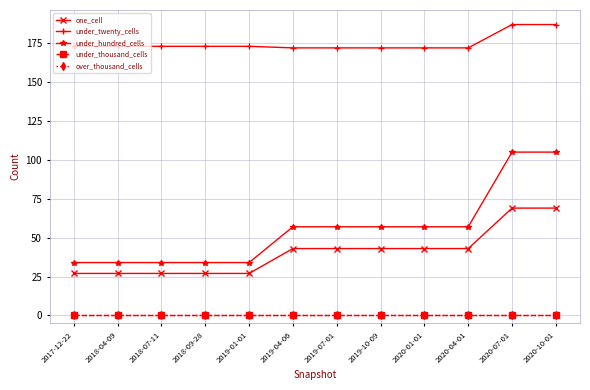

Reading left to right, what are all the values shown in this chart?

one_cell: 2017-12-22=27	2018-04-09=27	2018-07-11=27	2018-09-28=27	2019-01-01=27	2019-04-06=43	2019-07-01=43	2019-10-09=43	2020-01-01=43	2020-04-01=43	2020-07-01=69	2020-10-01=69
under_twenty_cells: 2017-12-22=173	2018-04-09=173	2018-07-11=173	2018-09-28=173	2019-01-01=173	2019-04-06=172	2019-07-01=172	2019-10-09=172	2020-01-01=172	2020-04-01=172	2020-07-01=187	2020-10-01=187
under_hundred_cells: 2017-12-22=34	2018-04-09=34	2018-07-11=34	2018-09-28=34	2019-01-01=34	2019-04-06=57	2019-07-01=57	2019-10-09=57	2020-01-01=57	2020-04-01=57	2020-07-01=105	2020-10-01=105
under_thousand_cells: 2017-12-22=0	2018-04-09=0	2018-07-11=0	2018-09-28=0	2019-01-01=0	2019-04-06=0	2019-07-01=0	2019-10-09=0	2020-01-01=0	2020-04-01=0	2020-07-01=0	2020-10-01=0
over_thousand_cells: 2017-12-22=0	2018-04-09=0	2018-07-11=0	2018-09-28=0	2019-01-01=0	2019-04-06=0	2019-07-01=0	2019-10-09=0	2020-01-01=0	2020-04-01=0	2020-07-01=0	2020-10-01=0